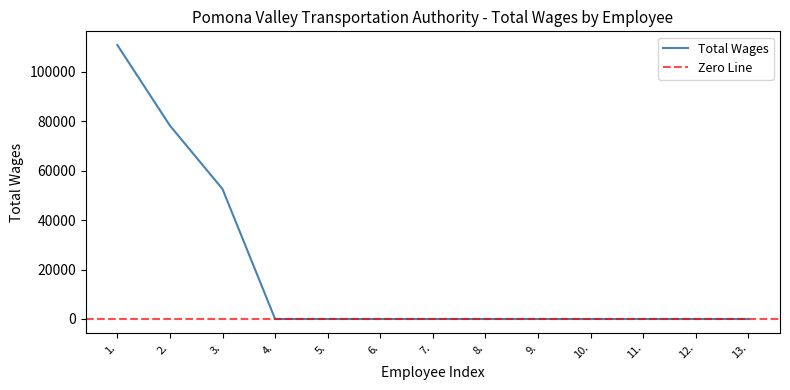

Reading right to left, list all the values displayed in this chart.

0	0	0	0	0	0	0	0	0	0	52614	78290	110912